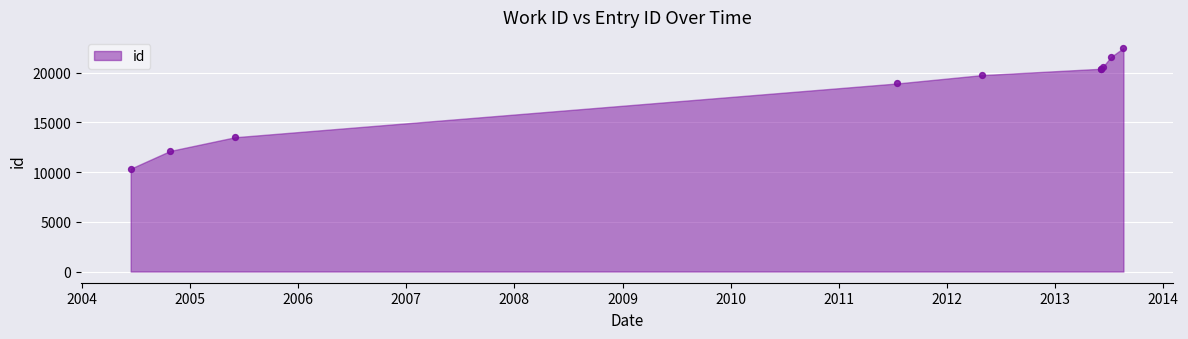

What Y value in the scatter plot is closest to 16403?

18909